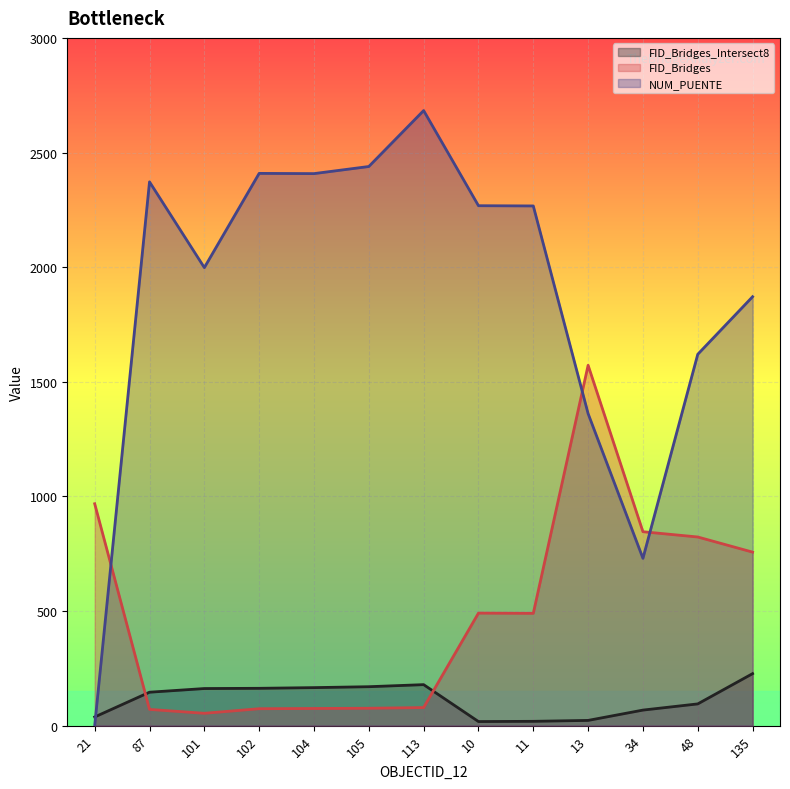

What is the difference between the FID_Bridges values at 101 and 21?

914